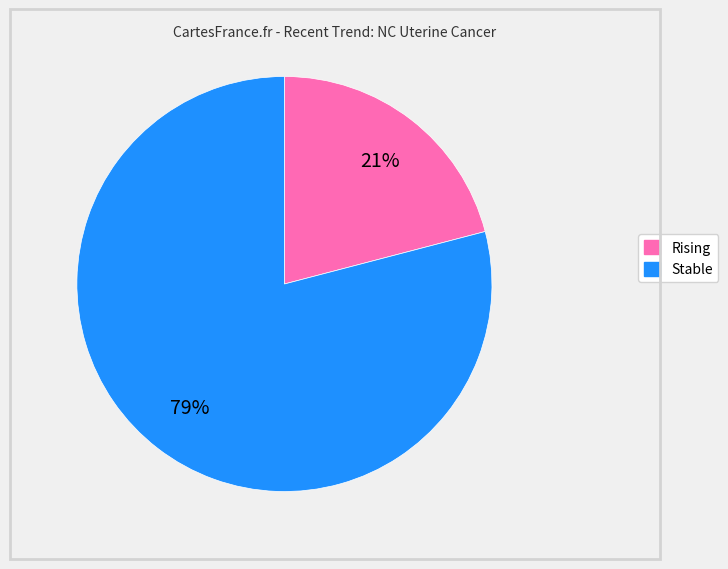

Does any single category account for the majority?

Yes